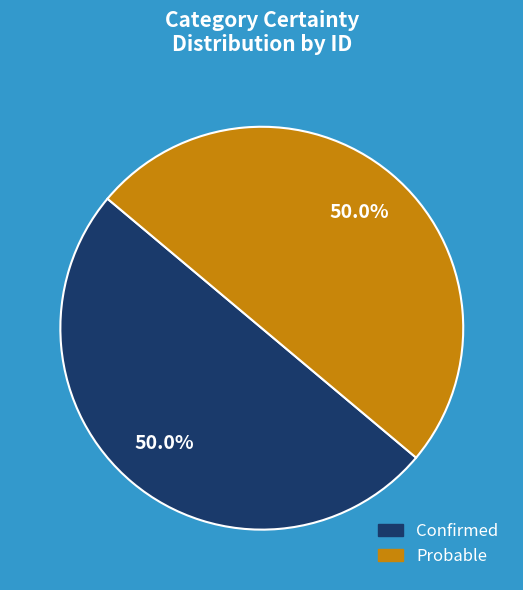

What percentage do Confirmed and Probable together represent?

100.0%